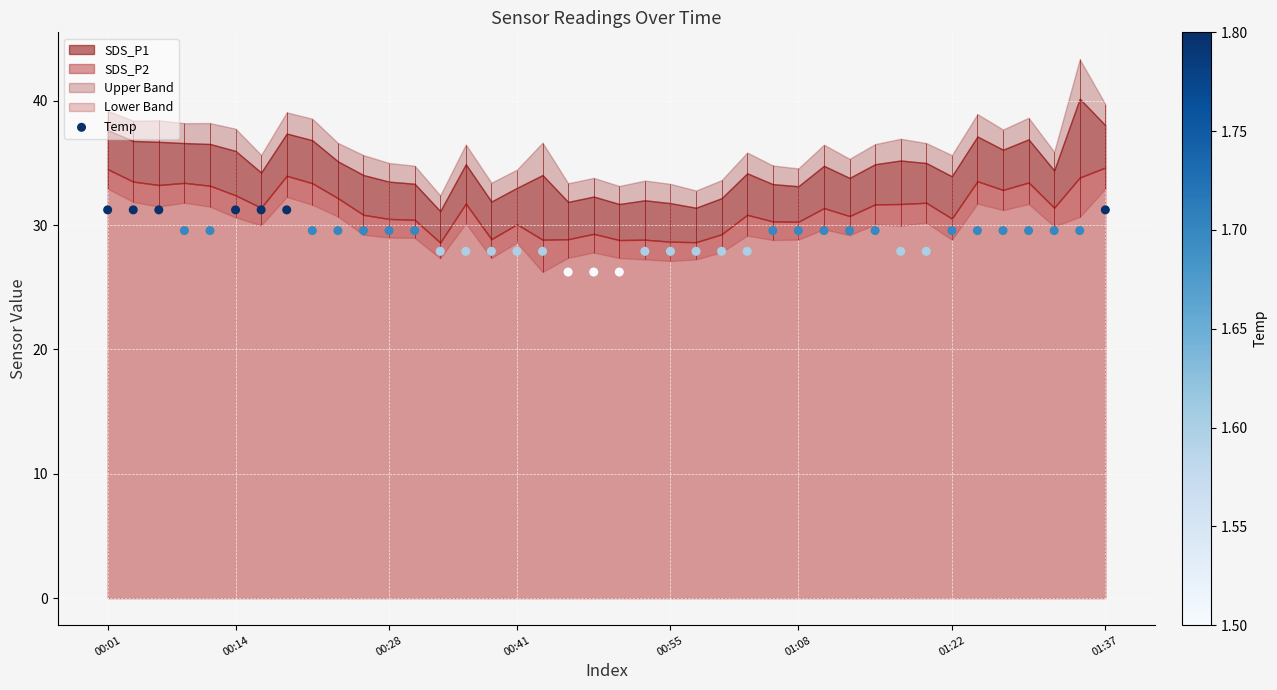

Which has a higher value, 00:28 or 01:08?

00:28